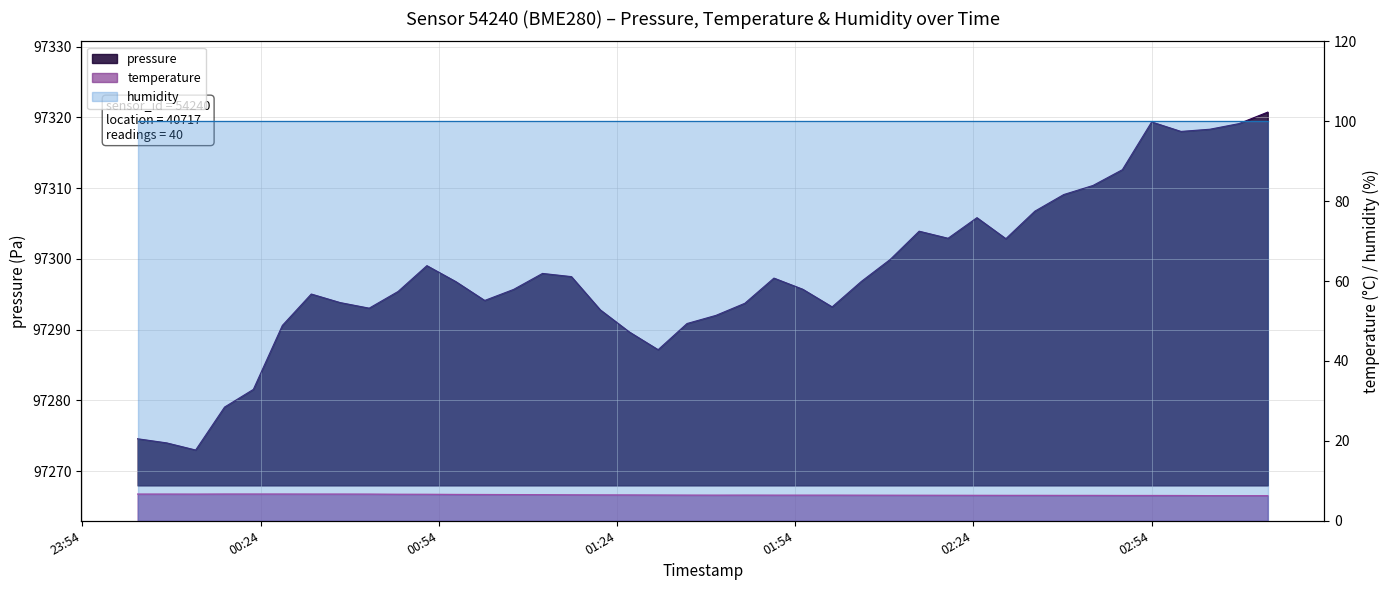

Which category has the lowest value across all series?

2023-11-21T03:08:42